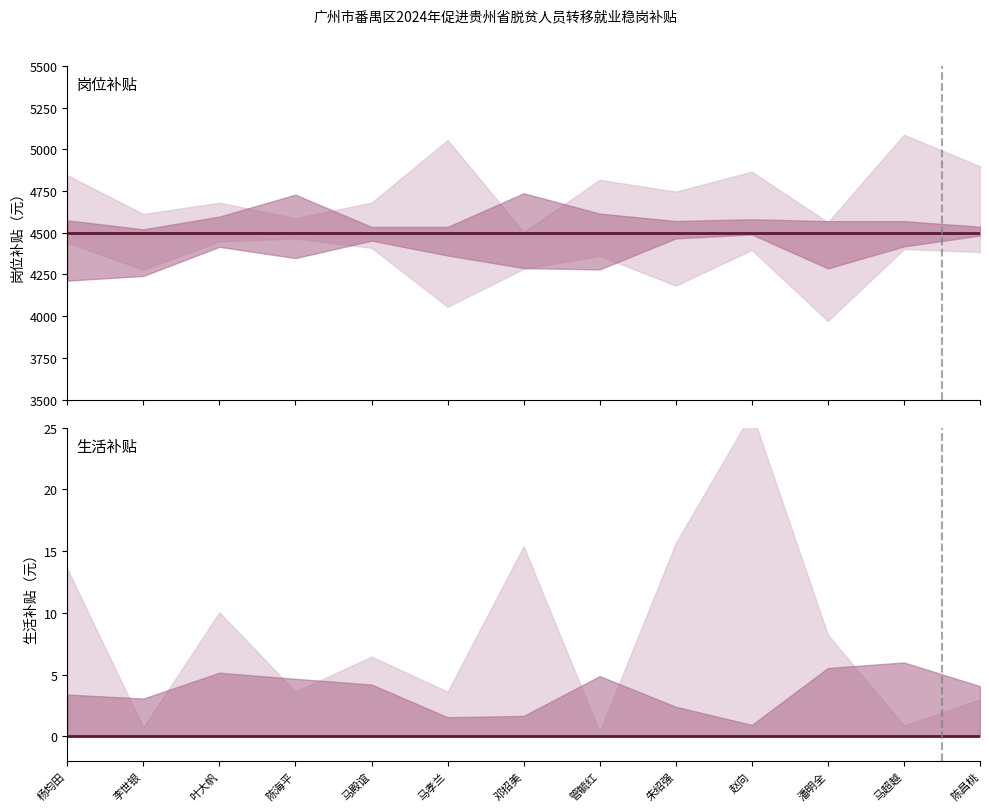

True or false: 生活补贴（元） and 岗位补贴（元） cross at least once.

False